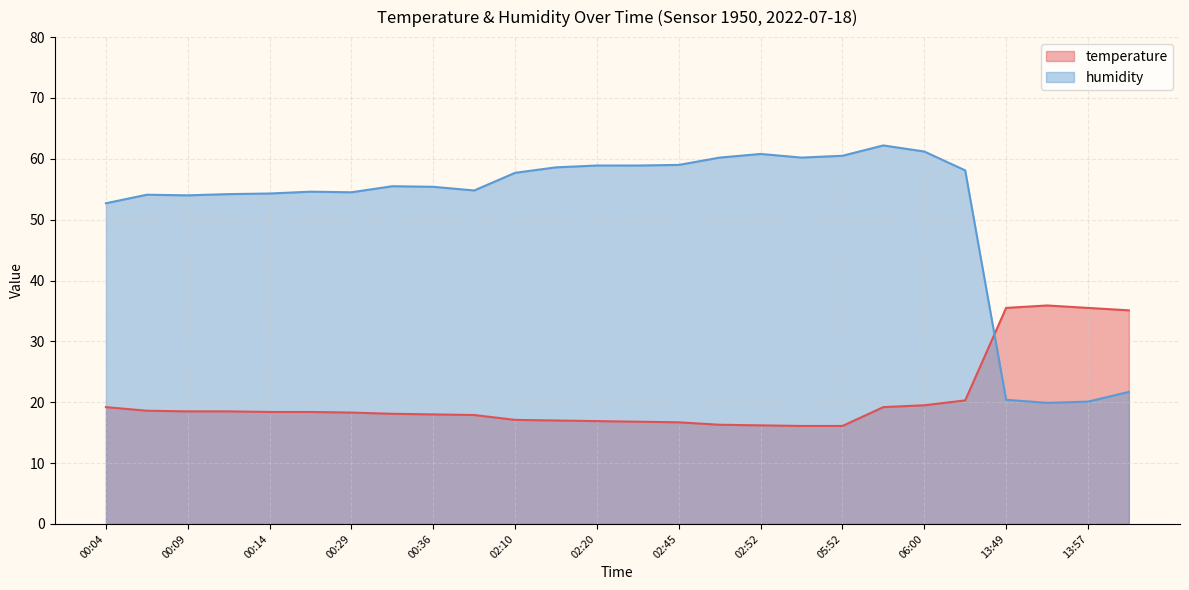

What is the highest value of the temperature series?

35.9